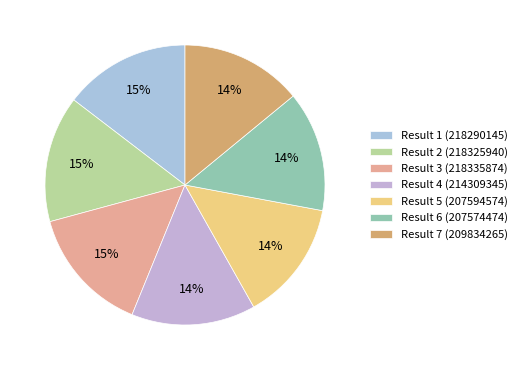

How many slices are in this pie chart?

7